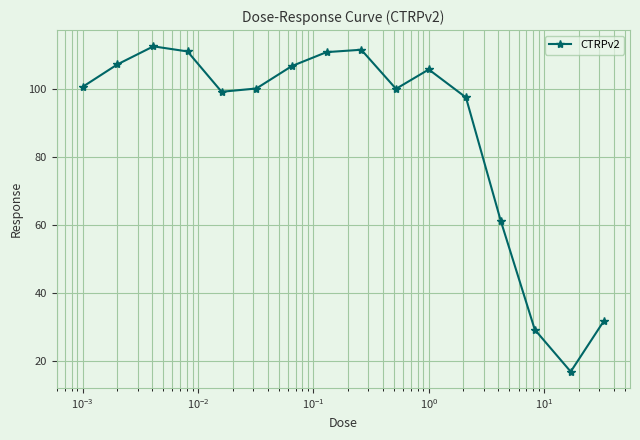

What is the maximum value shown in the chart?

112.5